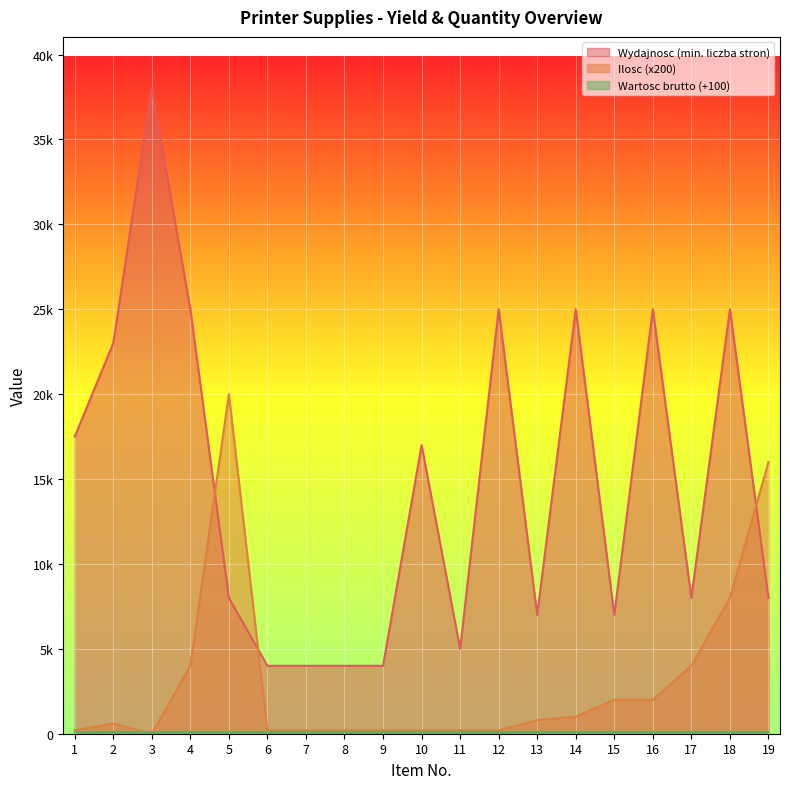

True or false: Wydajnosc (min. liczba stron) has a value of 4585 at 5.

False